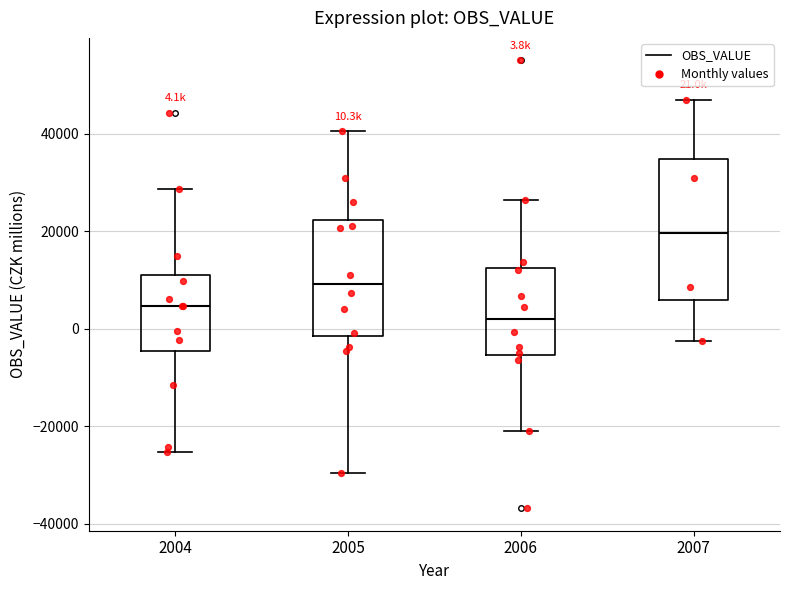

Comparing the boxes themselves (not the whiskers), which one is the tallest?

2007